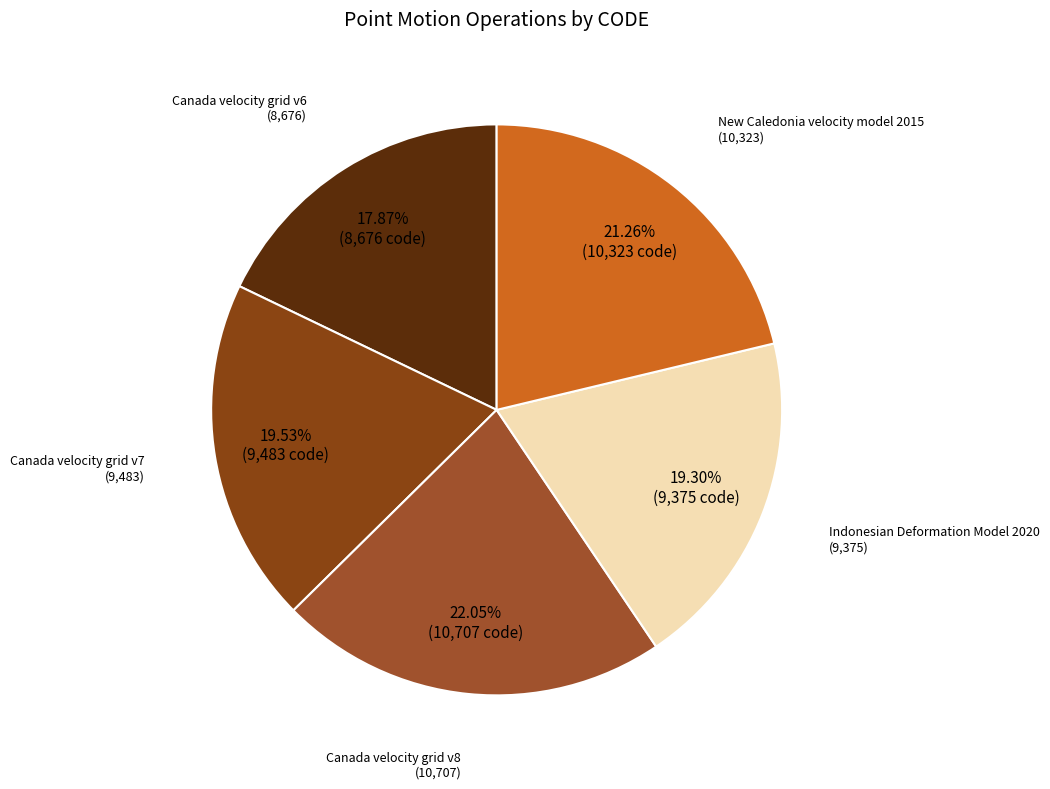

How many segments does this pie chart have?

5